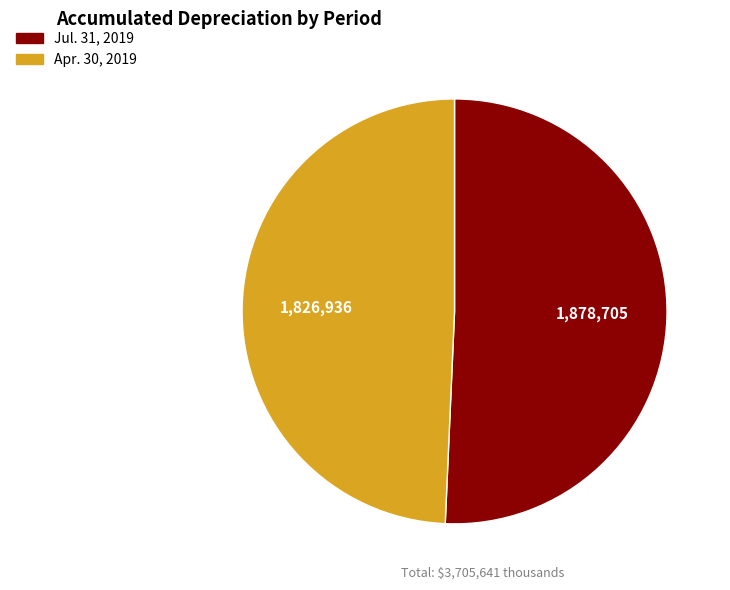

The Jul. 31, 2019 slice represents 42% of the pie. True or false?

False